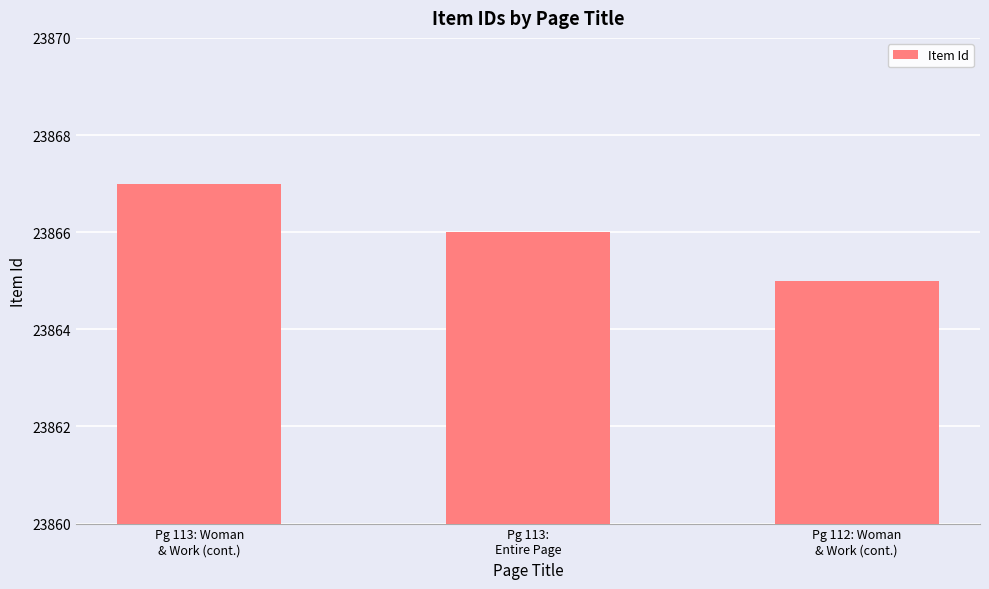

How many distinct data groups are displayed?

1